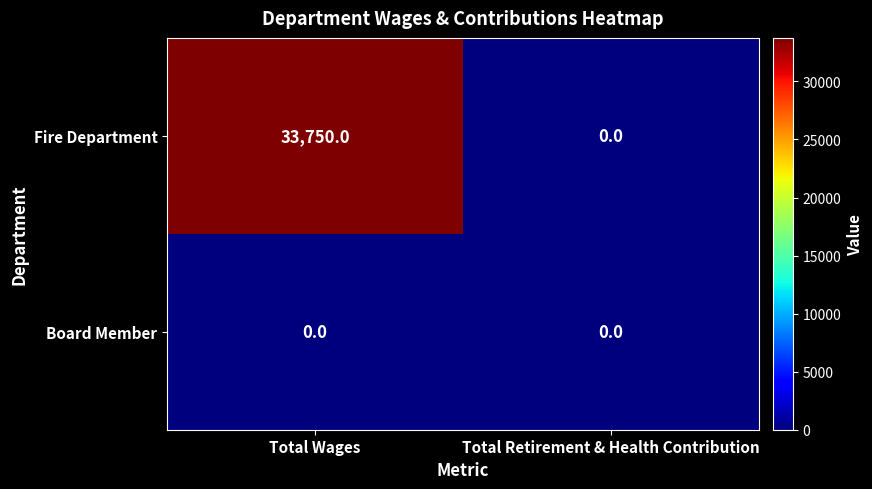

What is the difference between the maximum and minimum values in the Fire Department series?

33750